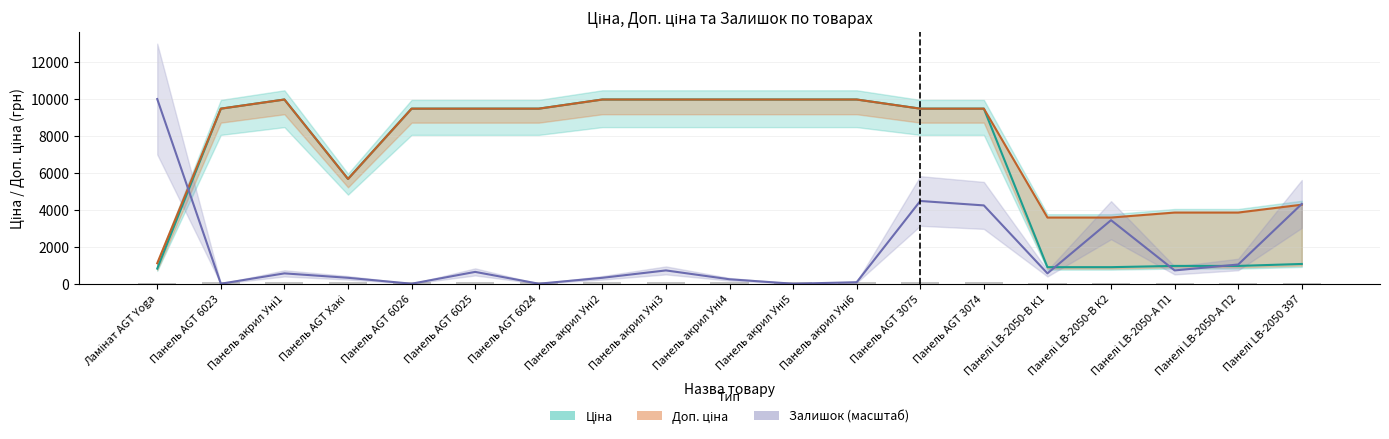

Read the Залишок value at Панель AGT 3074.

4240.0